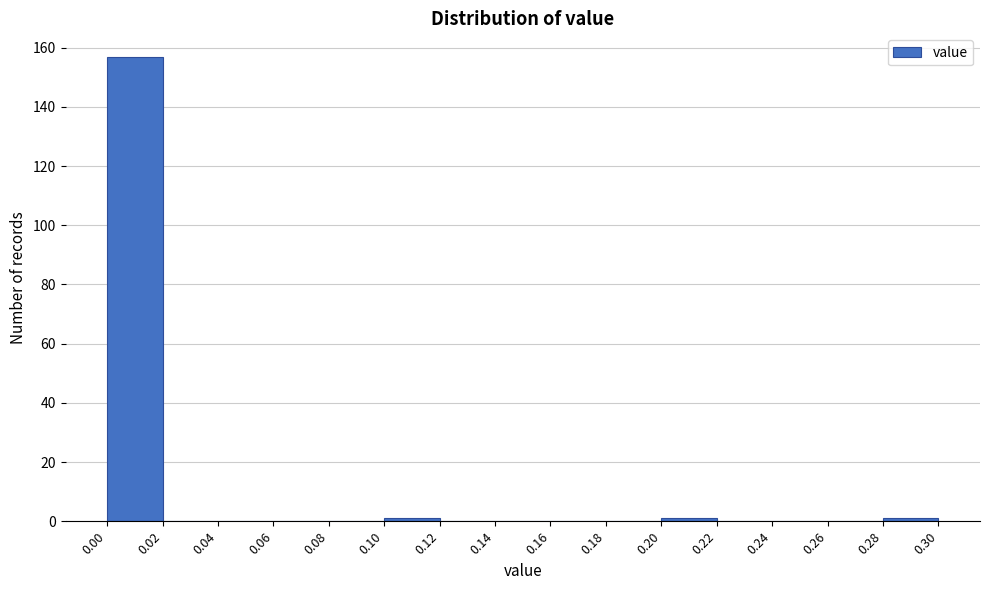

Reading left to right, transcribe this chart: for each bar, give the range it covers on the x-axis and its height. The values are not printed on the chart, so give them approximately, as read against the axis.

0.00 to 0.02: 158
0.02 to 0.04: 0
0.04 to 0.06: 0
0.06 to 0.08: 0
0.08 to 0.10: 0
0.10 to 0.12: under 2
0.12 to 0.14: 0
0.14 to 0.16: 0
0.16 to 0.18: 0
0.18 to 0.20: 0
0.20 to 0.22: under 2
0.22 to 0.24: 0
0.24 to 0.26: 0
0.26 to 0.28: 0
0.28 to 0.30: under 2